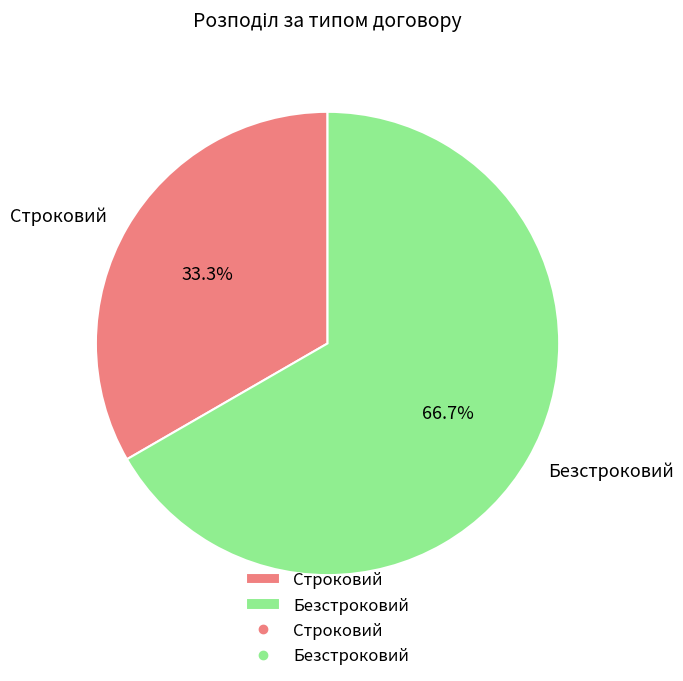

To the nearest percent, what is the difference between the largest and smallest slice percentages?

33%